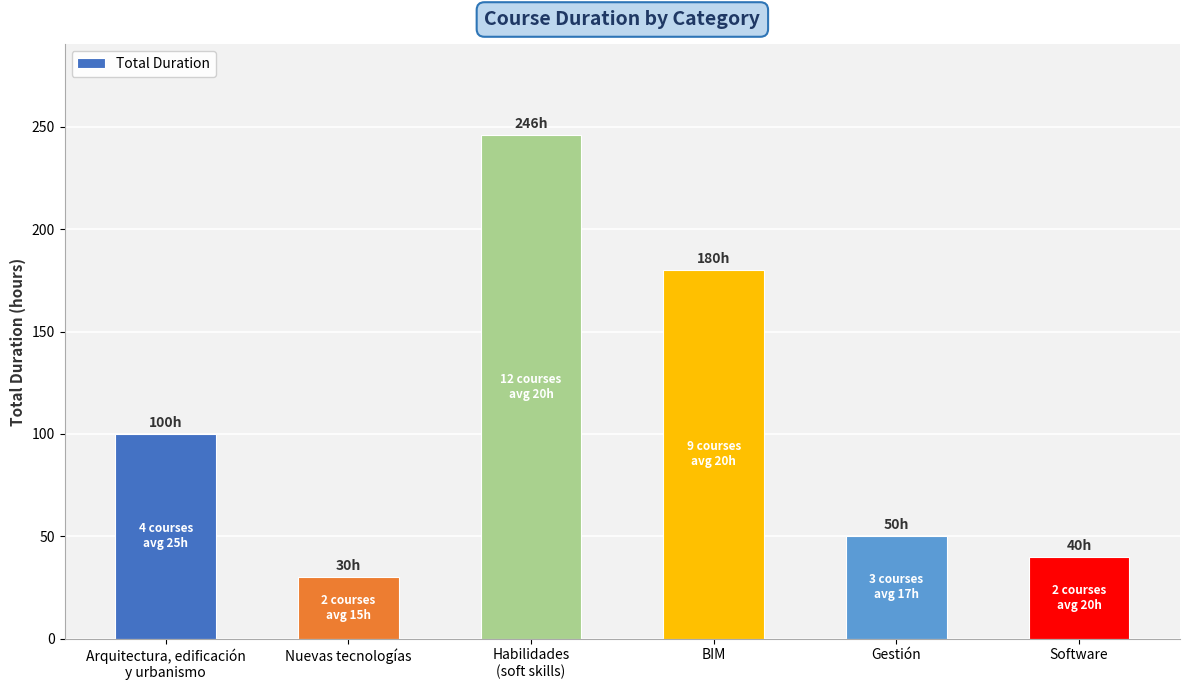

True or false: the data shows 75 at Gestión.

False